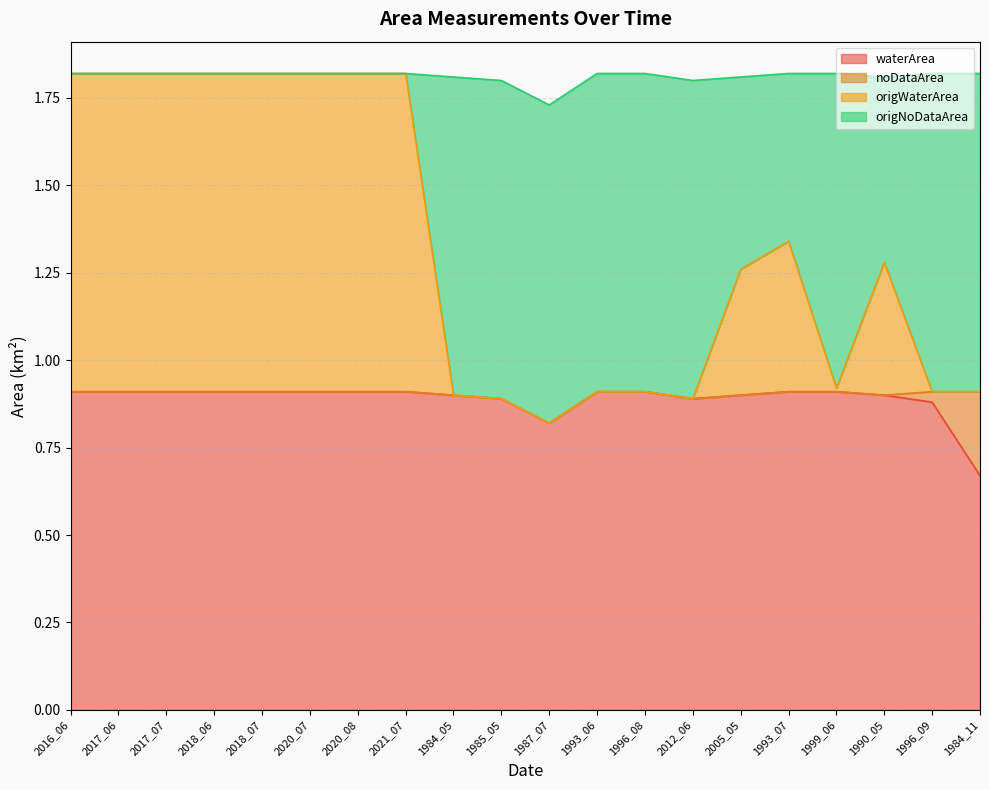

What is the label of the 3rd point from the right?

1990_05